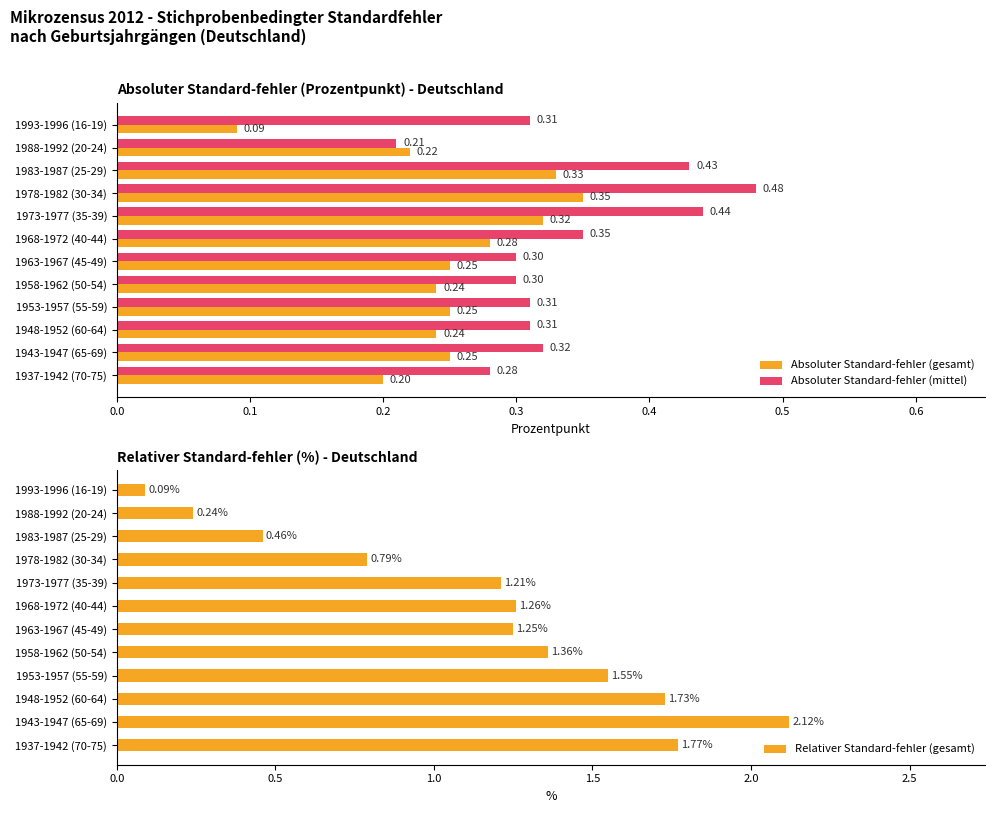

What is the sum of all Absoluter Standard-fehler (mittel) values?

4.0